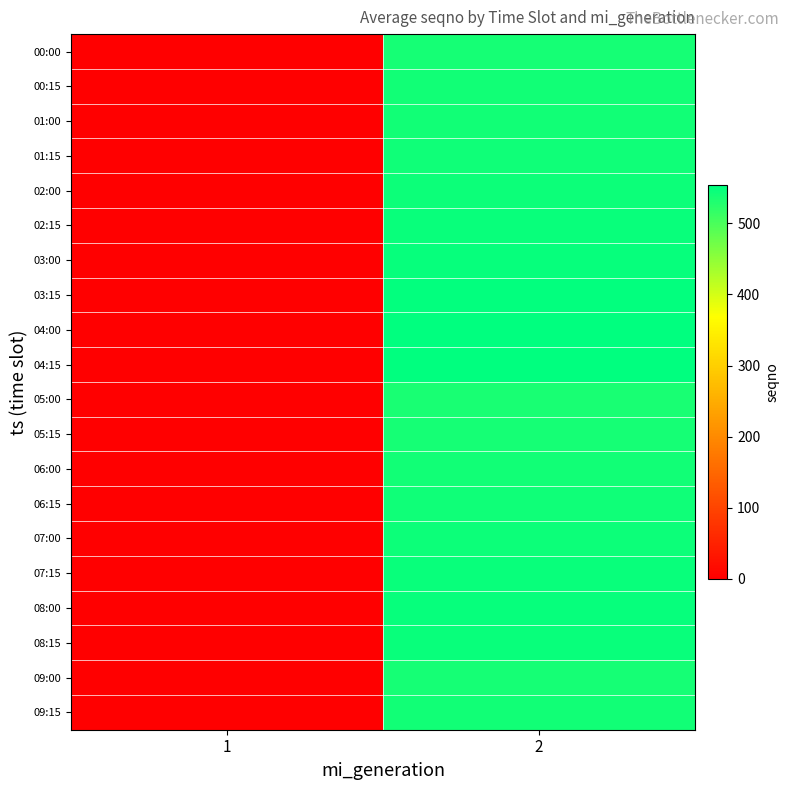

At which category is the sum across all series the highest?

2